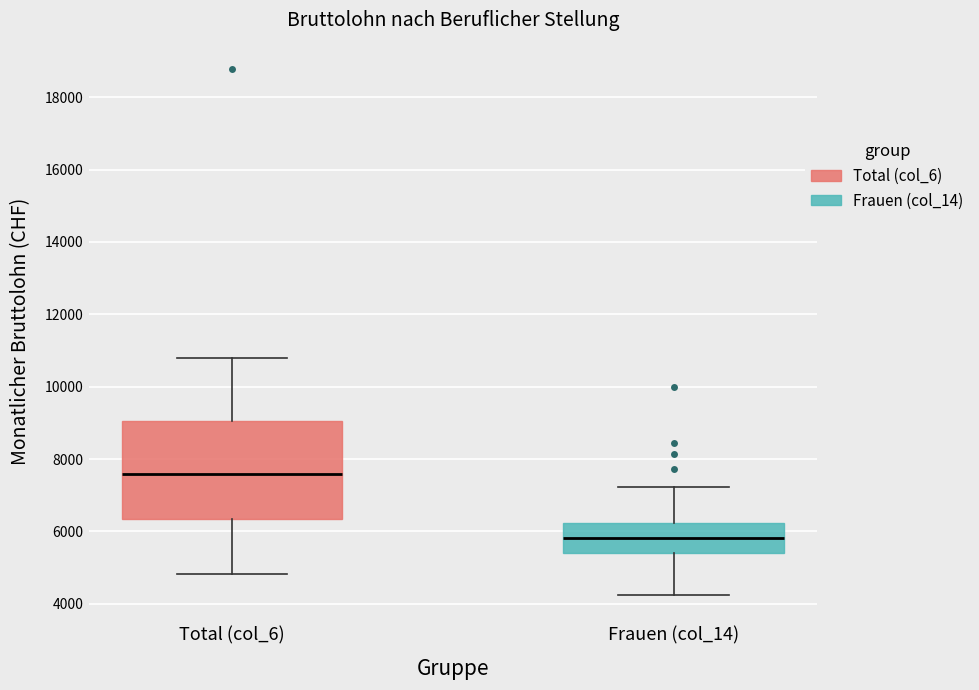

Reading left to right, read every box against the y-axis: the position of its median line, the range the box covers, and the ends of its whiskers. The values are not printed on the chart, so give them approximately, as read against the axis.

Total (col_6): median 7600, box 6400 to 9000, whiskers 4800 to 10800
Frauen (col_14): median 5800, box 5400 to 6200, whiskers 4200 to 7200